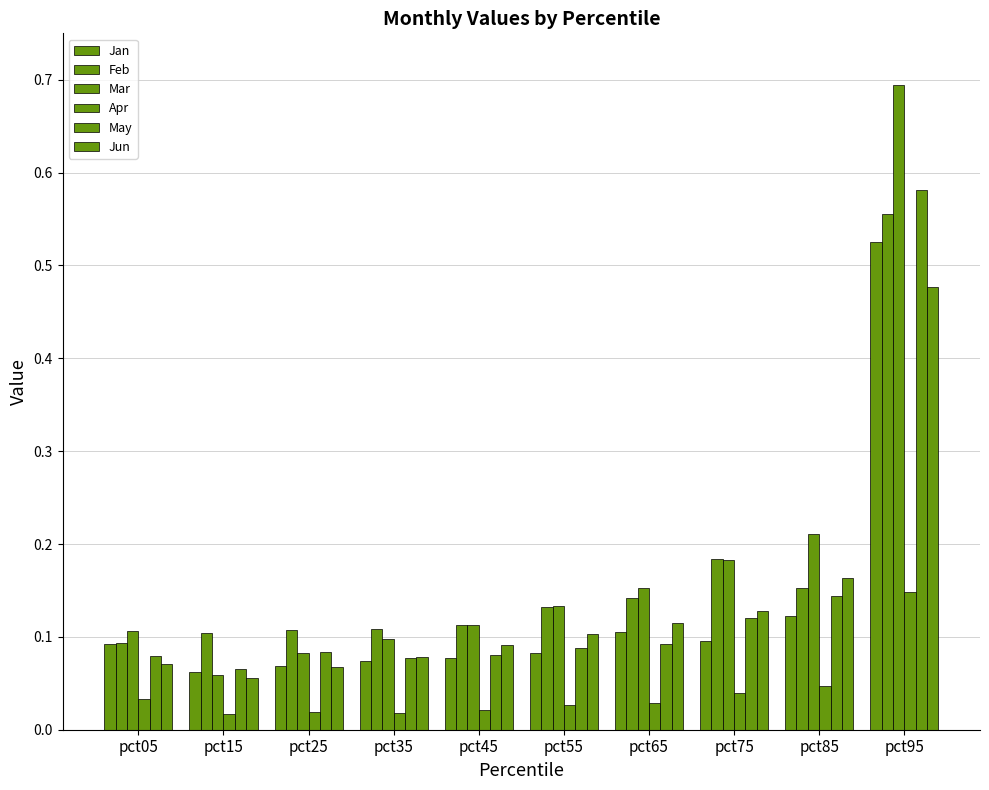

What is the value of the Feb bar at the 3rd from the left?

0.1